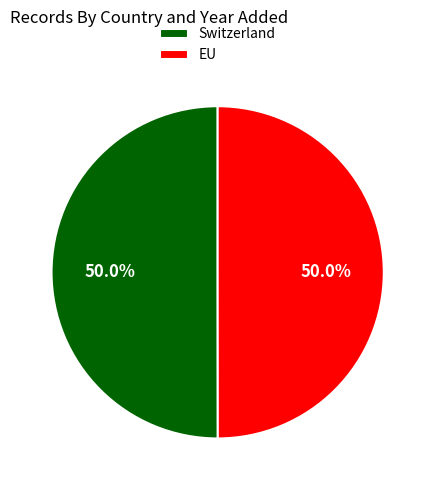

To the nearest percent, what portion does EU represent?

50%